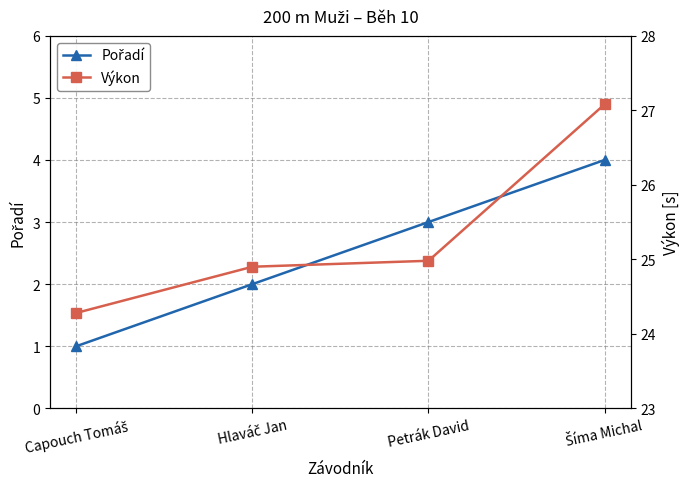

Rank the series by their average value, from highest to lowest.

Výkon, Pořadí